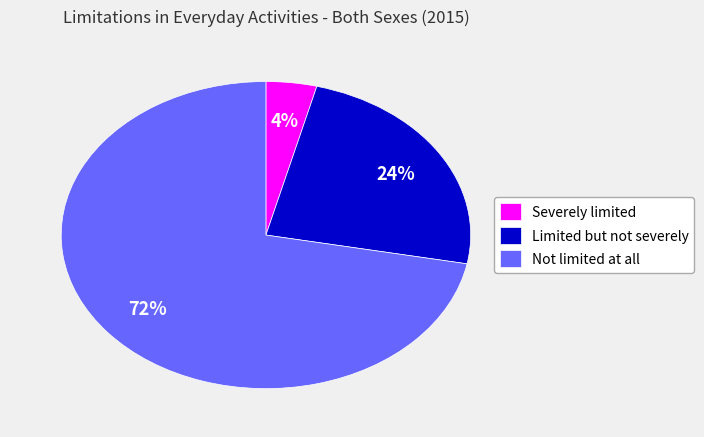

How many segments does this pie chart have?

3